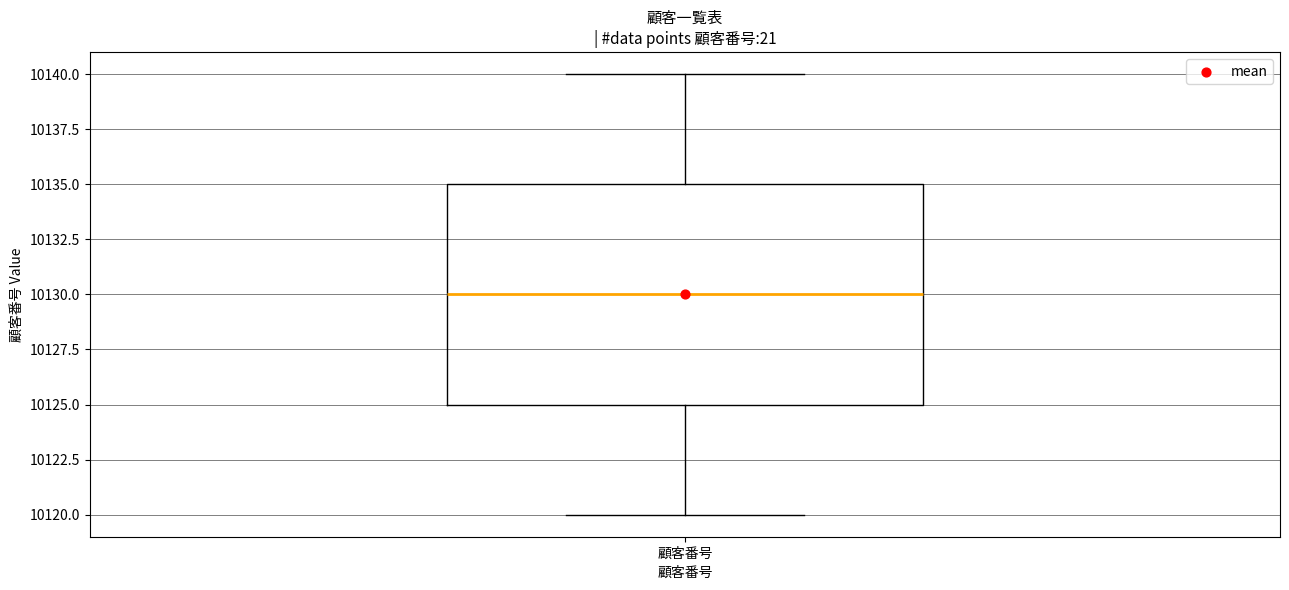

Where does the lower whisker of the box for 顧客番号 end on the y-axis? The values are not printed on the chart, so give them approximately, as read against the axis.

10120